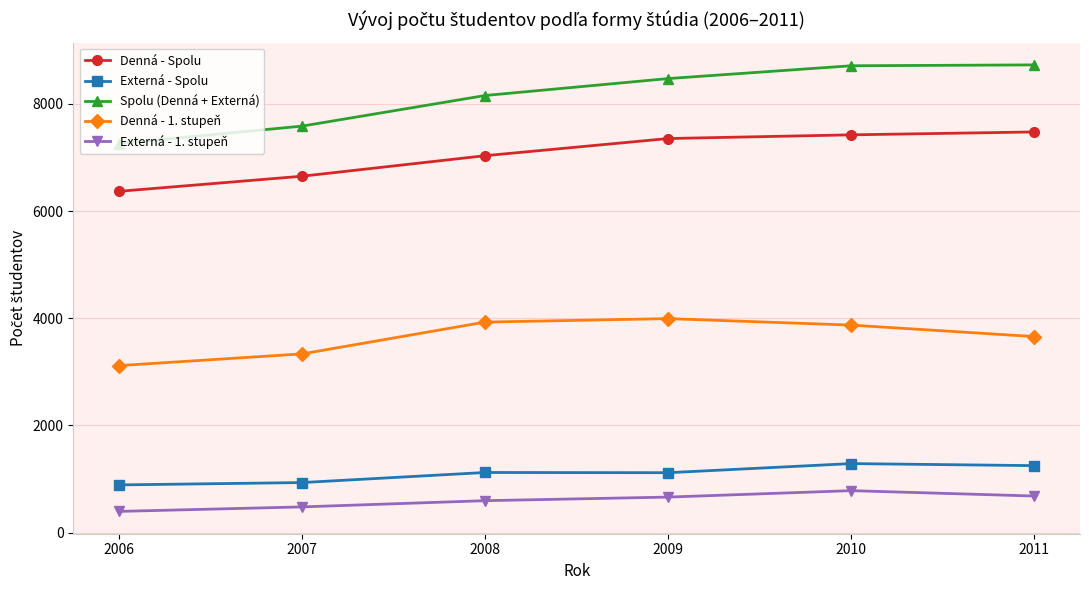

How many interior local peaks does the Denná - 1. stupeň series have?

1